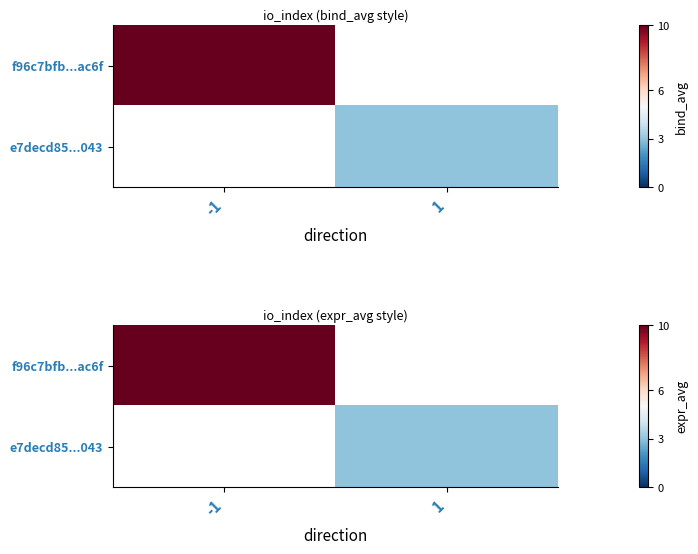

What is the difference between the f96c7bfb...ac6f values at -1 and 1?

10